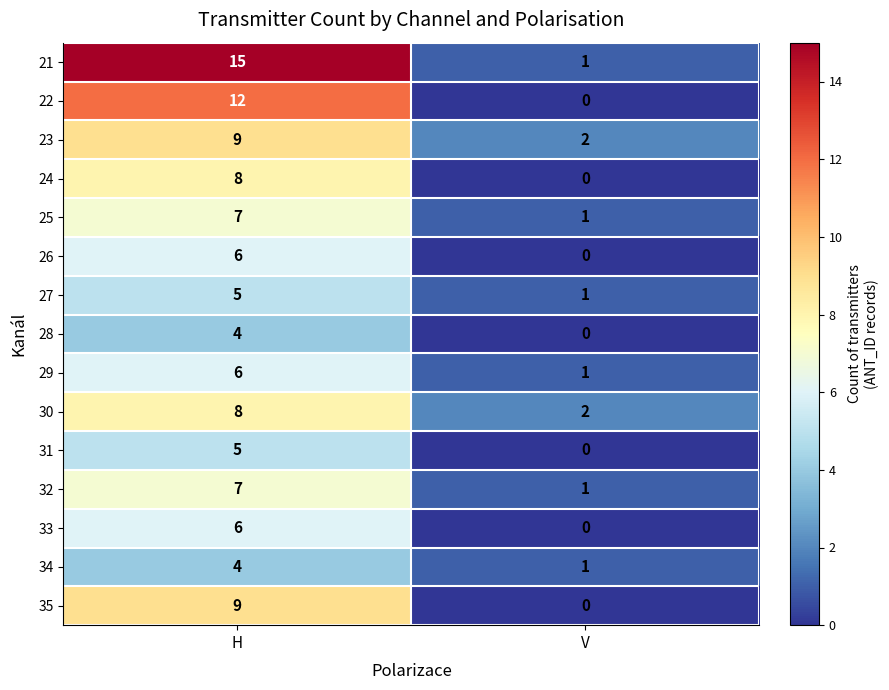

True or false: 25 has a value of 1 at V.

True